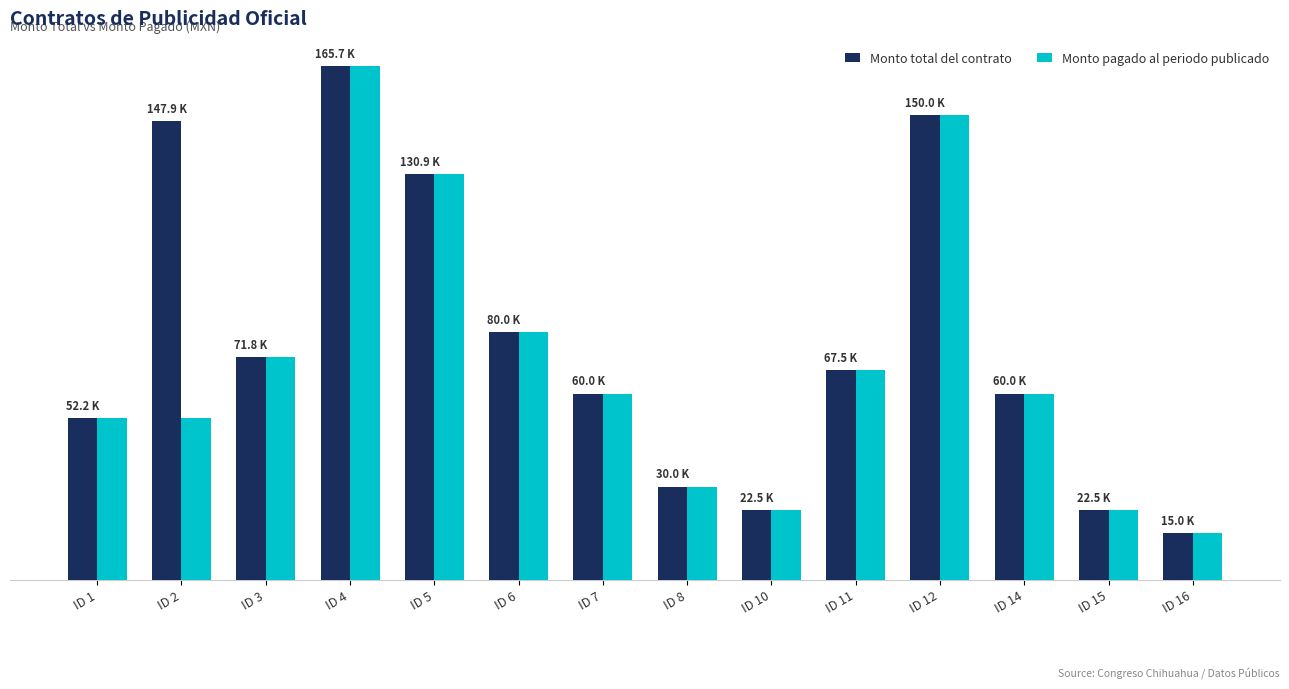

Rank the series by their average value, from lowest to highest.

Monto pagado al periodo publicado, Monto total del contrato